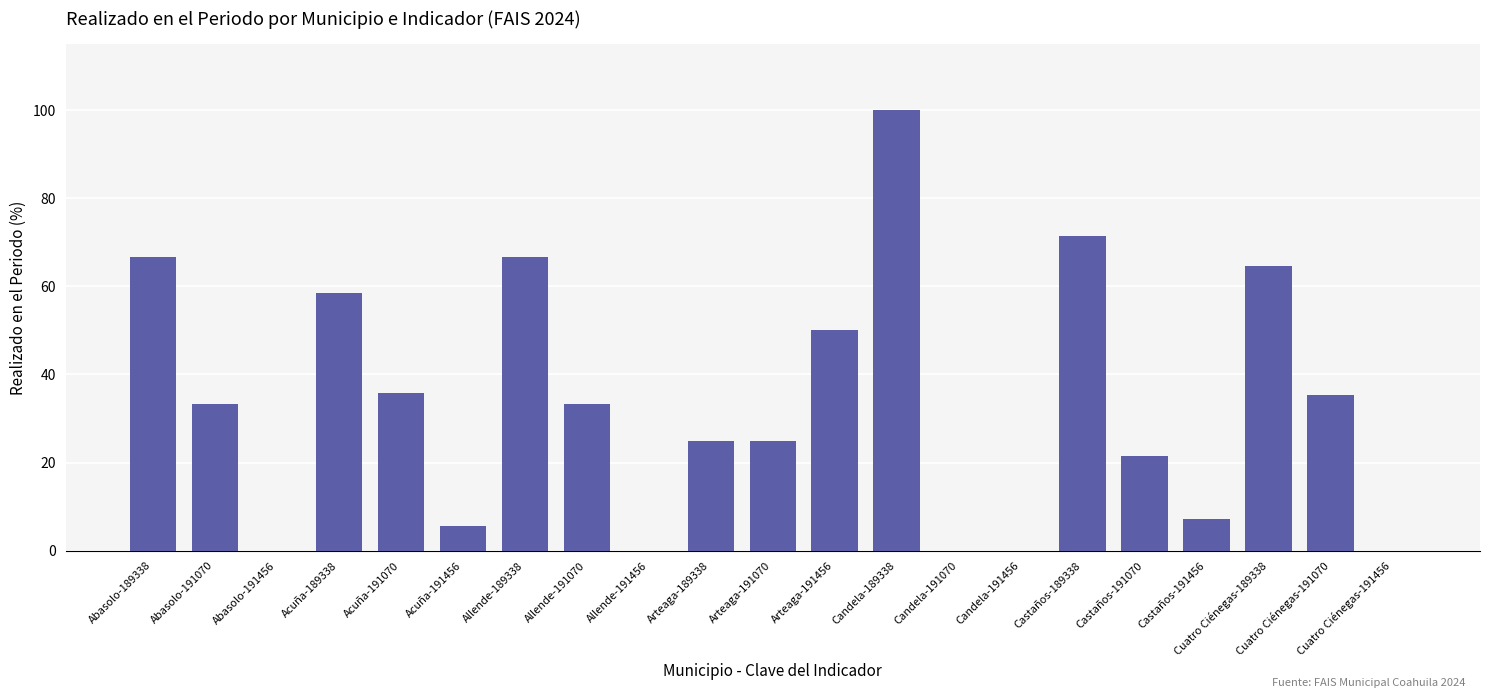

At which label does the data first exceed 33?

Abasolo-189338